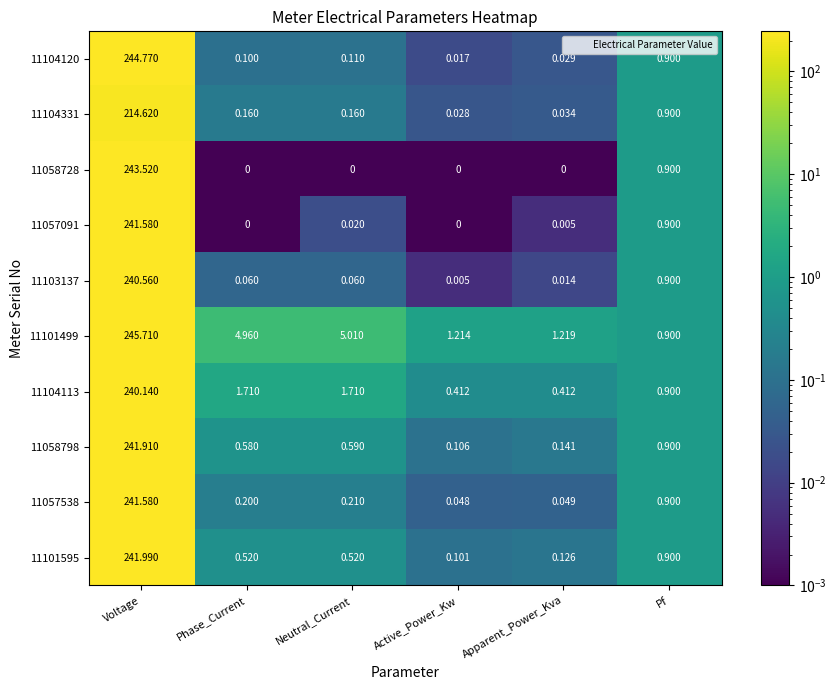

Is the value of 11104113 at Apparent_Power_Kva greater than the value of 11057538 at Apparent_Power_Kva?

Yes